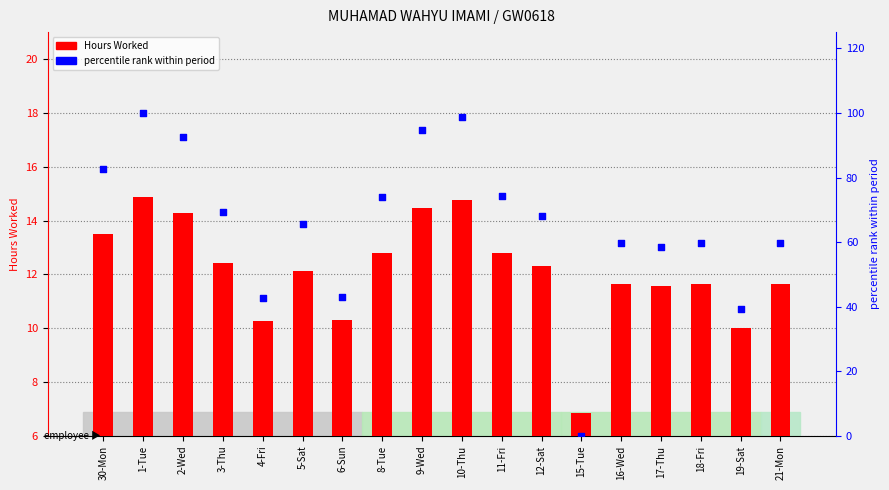

Which series has the widest spread of Y values?

percentile rank within period